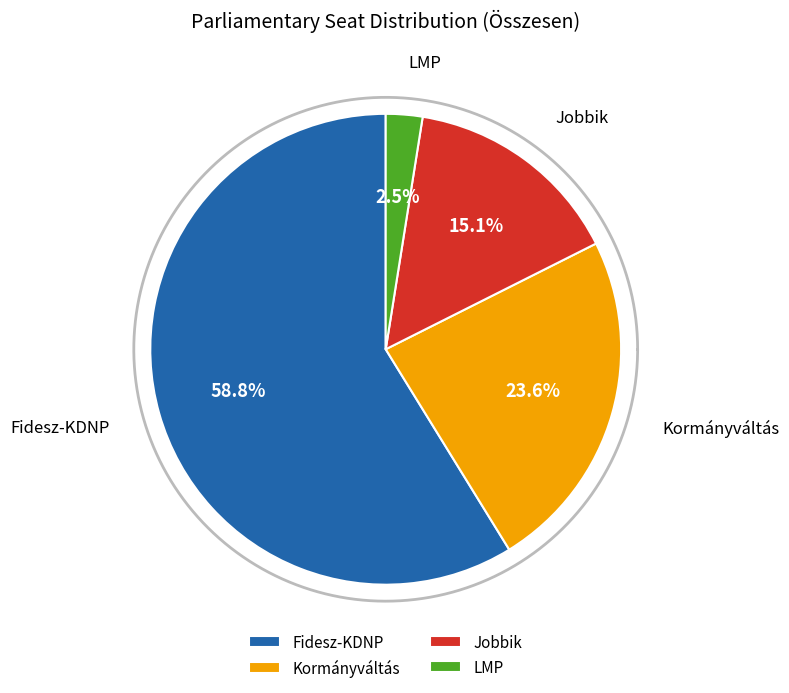

To the nearest percent, what is the average slice percentage?

25%